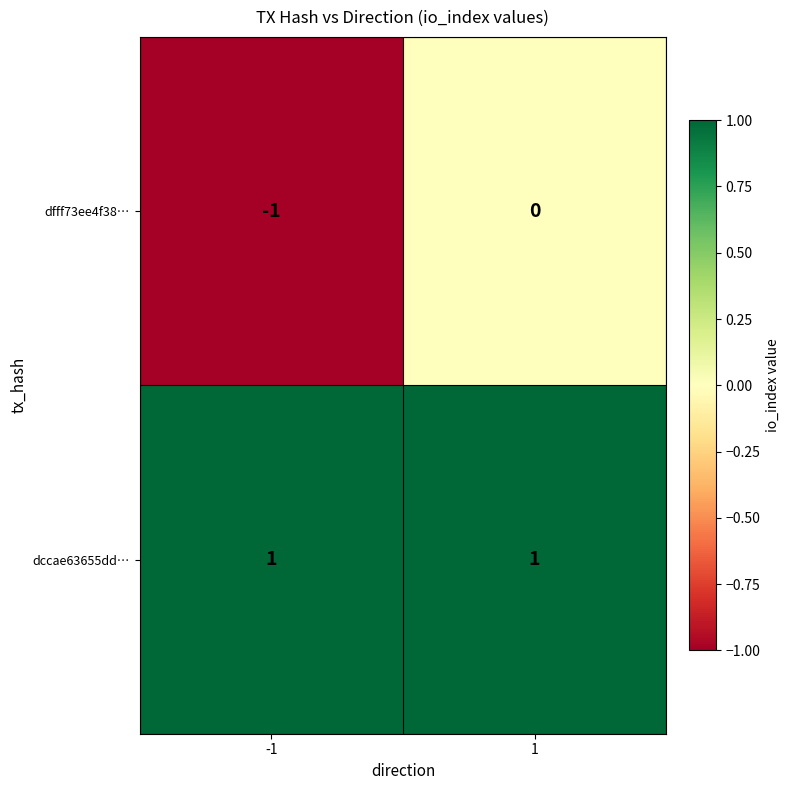

Is the value of dccae63655dd… at 1 greater than the value of dfff73ee4f38… at -1?

Yes